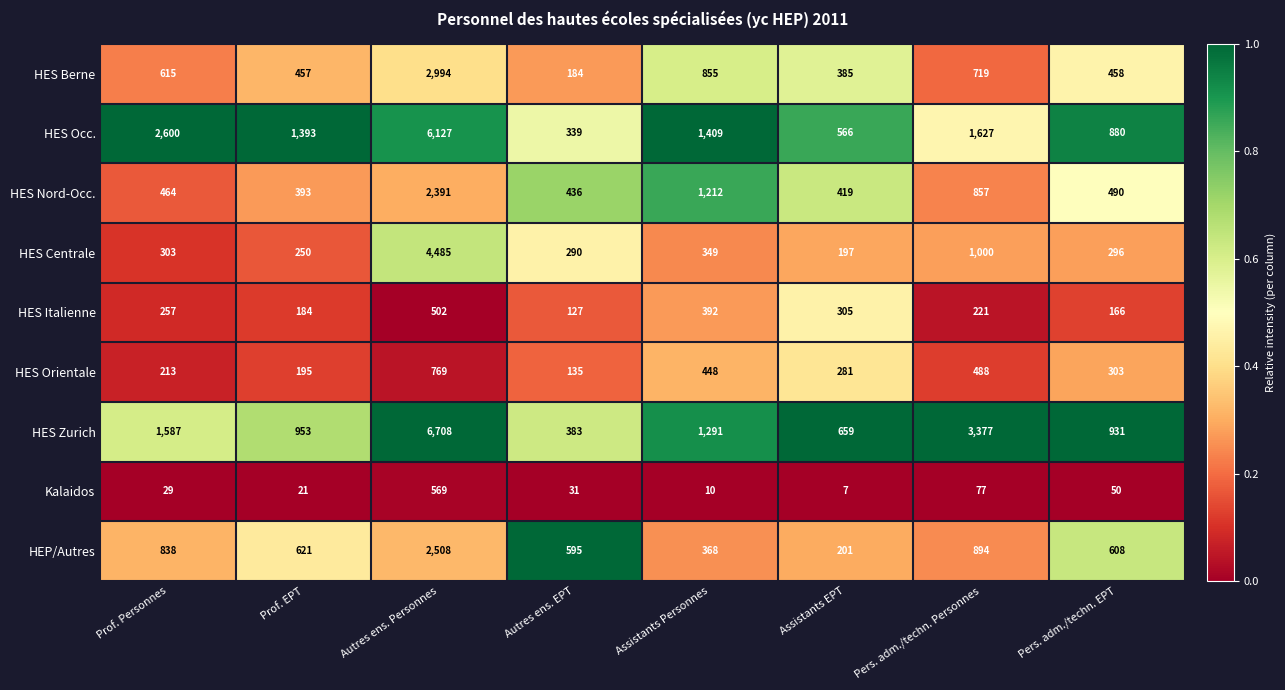

List the series in order of their peak value, lowest first.

HES Italienne, Kalaidos, HES Orientale, HES Nord-Occ., HEP/Autres, HES Berne, HES Centrale, HES Occ., HES Zurich